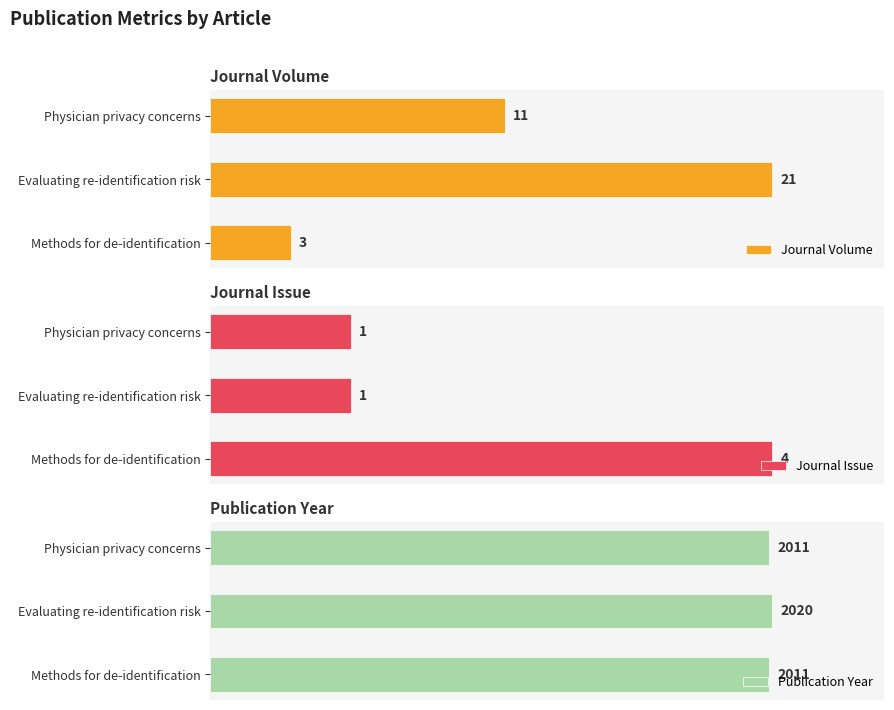

Between Evaluating re-identification risk and Methods for de-identification, which is larger?

Evaluating re-identification risk